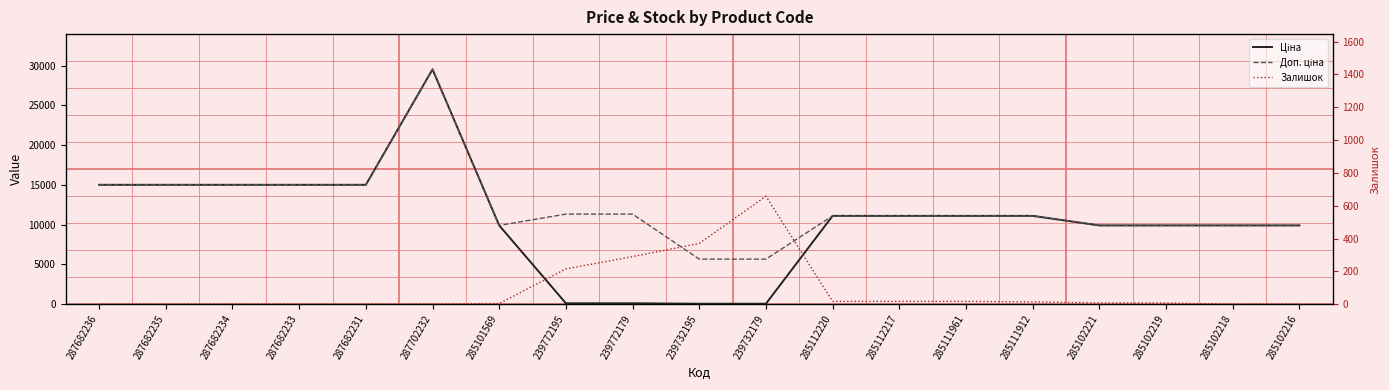

What is the sum of all Залишок values?

1617.0